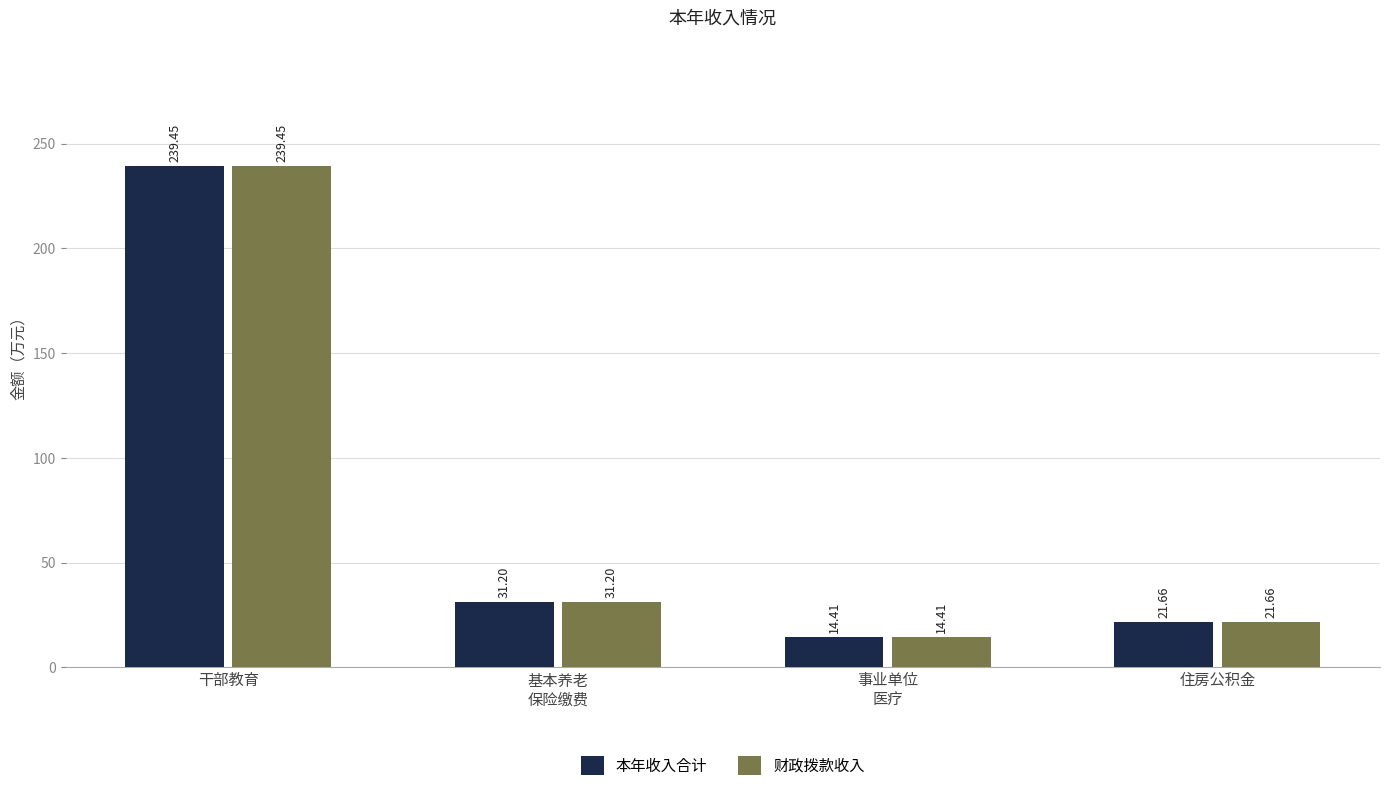

The value of 财政拨款收入 at 事业单位
医疗 is 14.4. True or false?

True